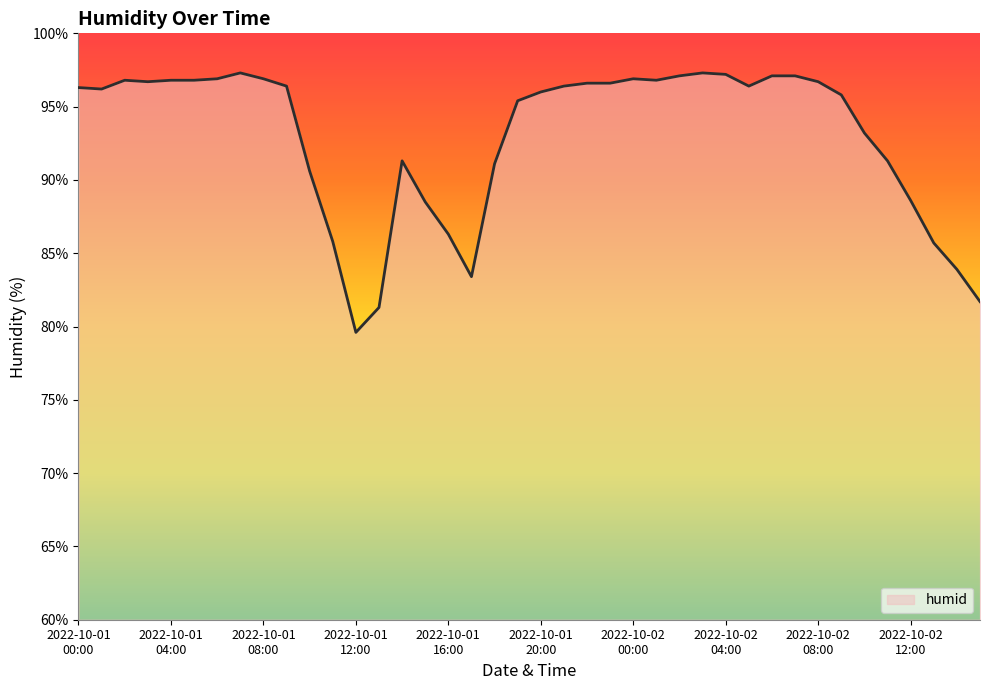

Does the chart have visible grid lines?

No